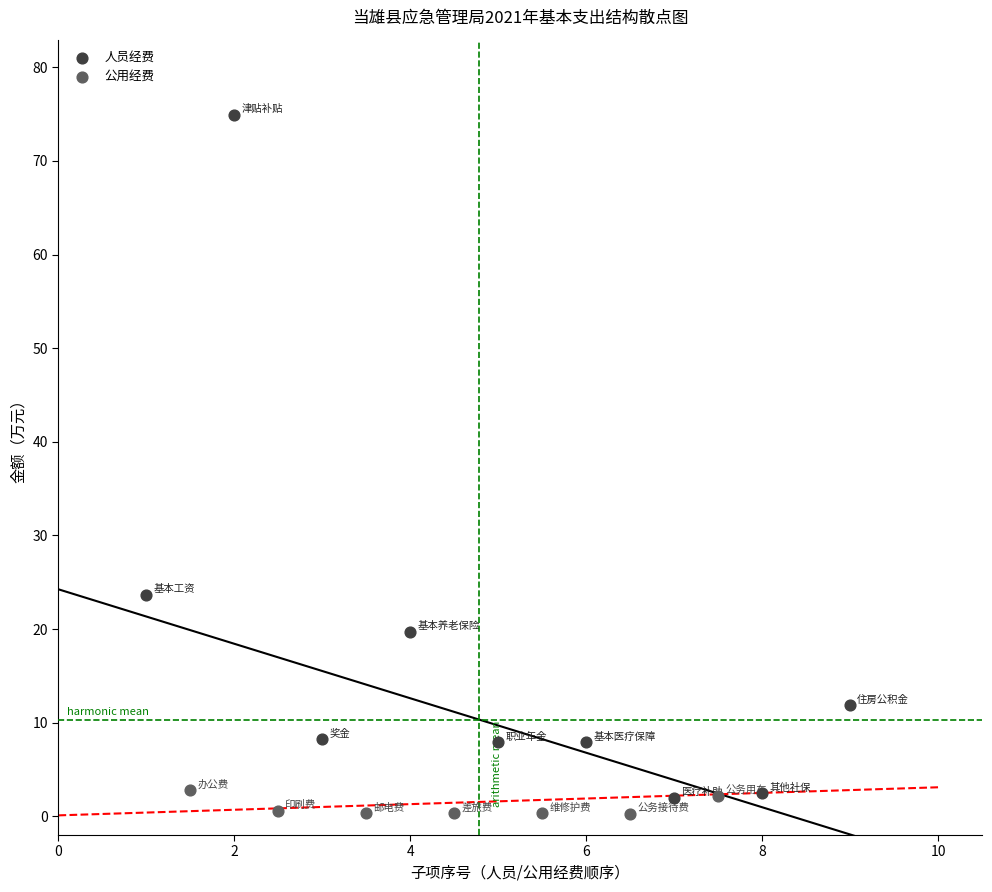

Which series has the widest spread of Y values?

人员经费